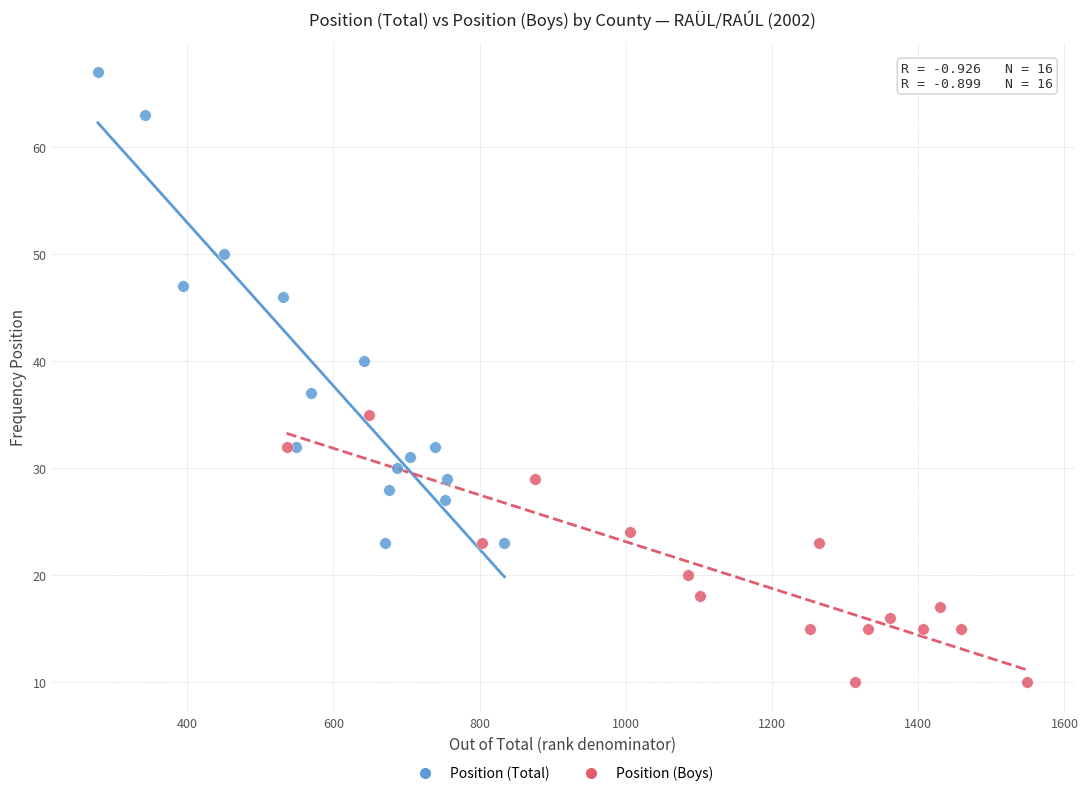

Which series reaches the maximum Y coordinate?

Position (Total)